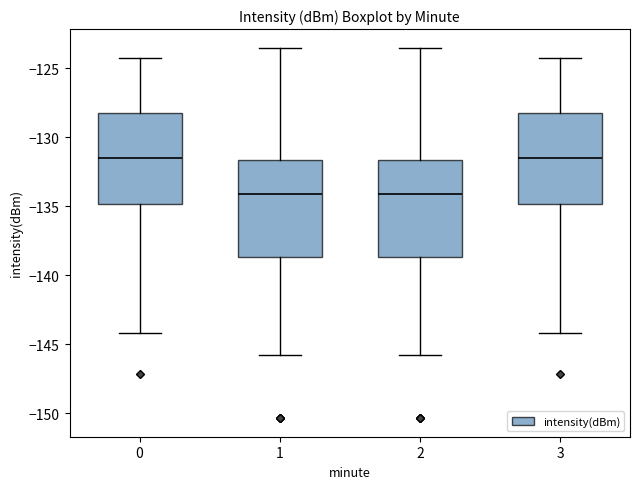

Reading left to right, read every box against the y-axis: the position of its median line, the range the box covers, and the ends of its whiskers. The values are not printed on the chart, so give them approximately, as read against the axis.

0: median -131.5, box -135.0 to -128.0, whiskers -144.0 to -124.5
1: median -134.0, box -138.5 to -131.5, whiskers -146.0 to -123.5
2: median -134.0, box -138.5 to -131.5, whiskers -146.0 to -123.5
3: median -131.5, box -135.0 to -128.0, whiskers -144.0 to -124.5